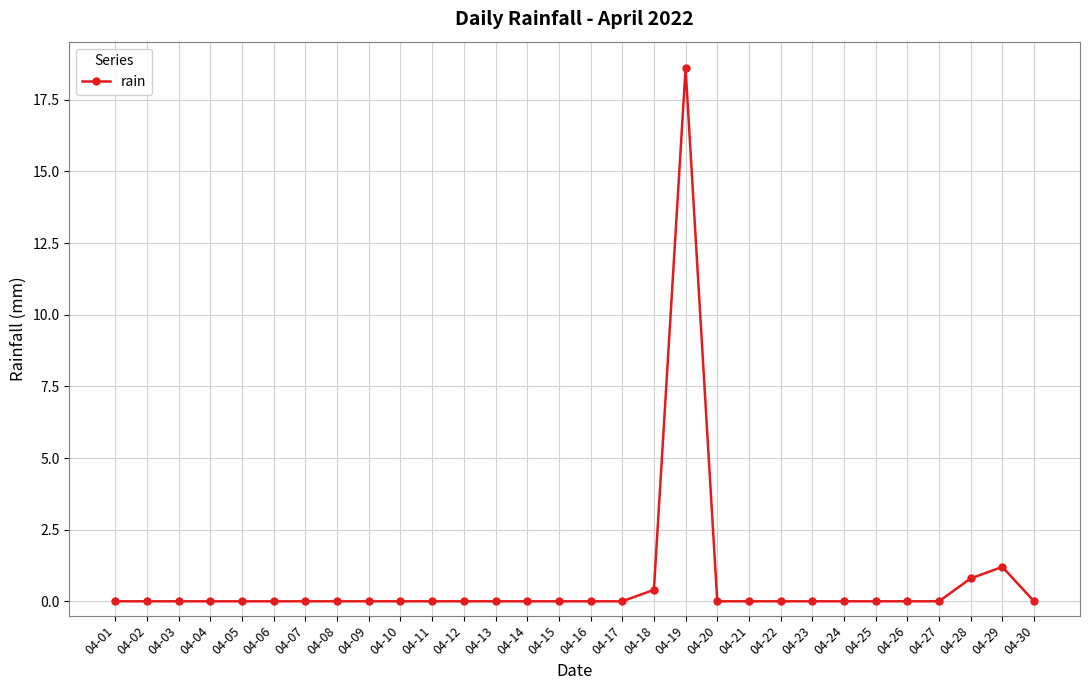

What is the difference between the maximum and second lowest values?

18.6